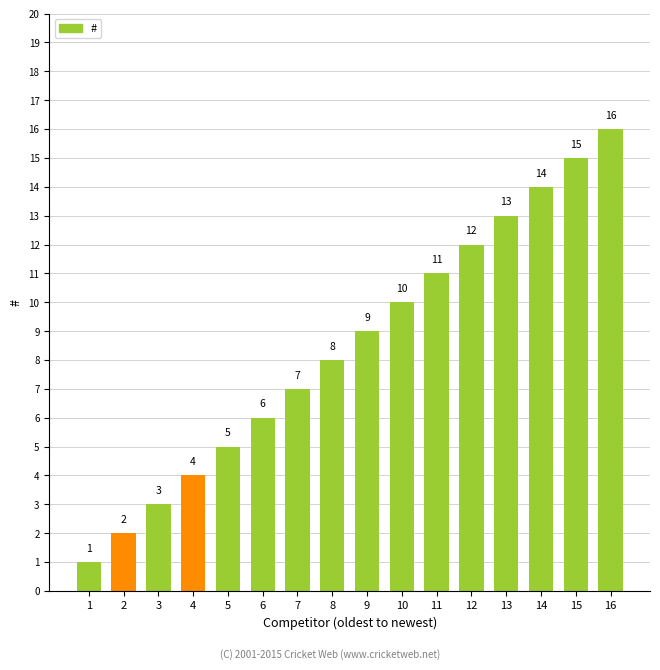

What is the ratio of the value at 15 to the value at 8?

1.9